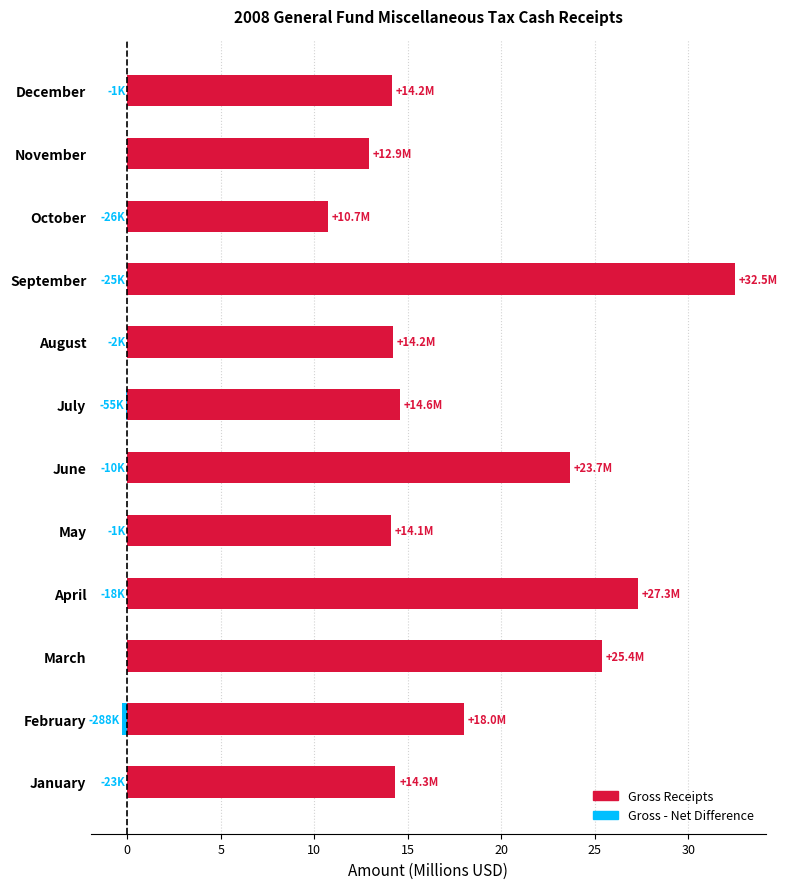

What is the sum of all Difference (Gross - Net) values?

-0.5